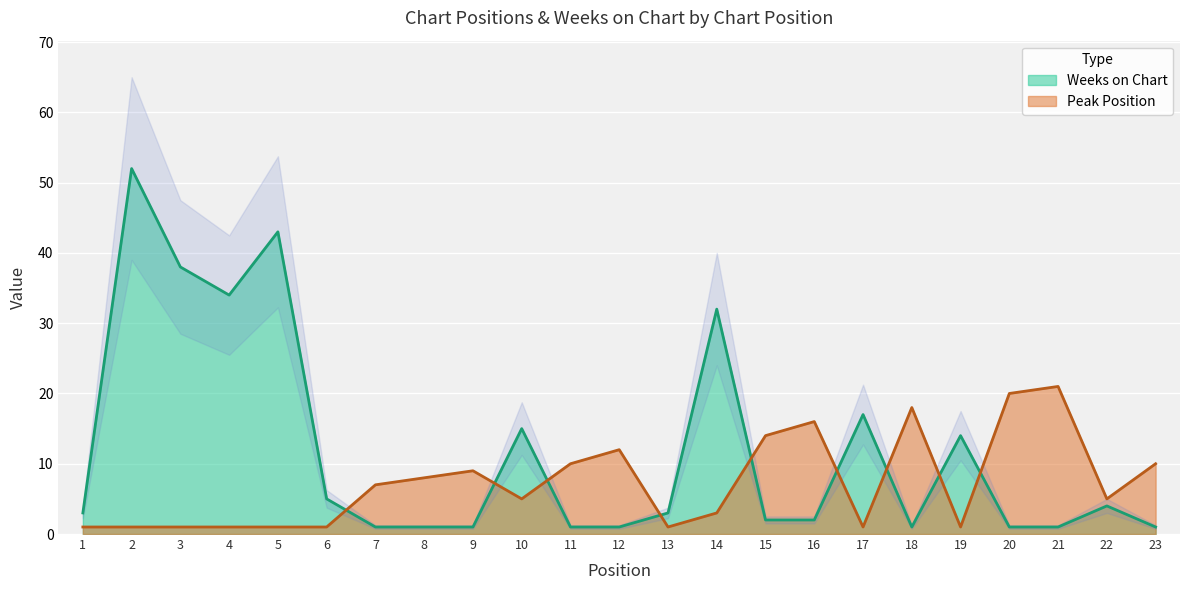

Is the value of Weeks on Chart at 17 greater than the value of Peak Position at 9?

Yes